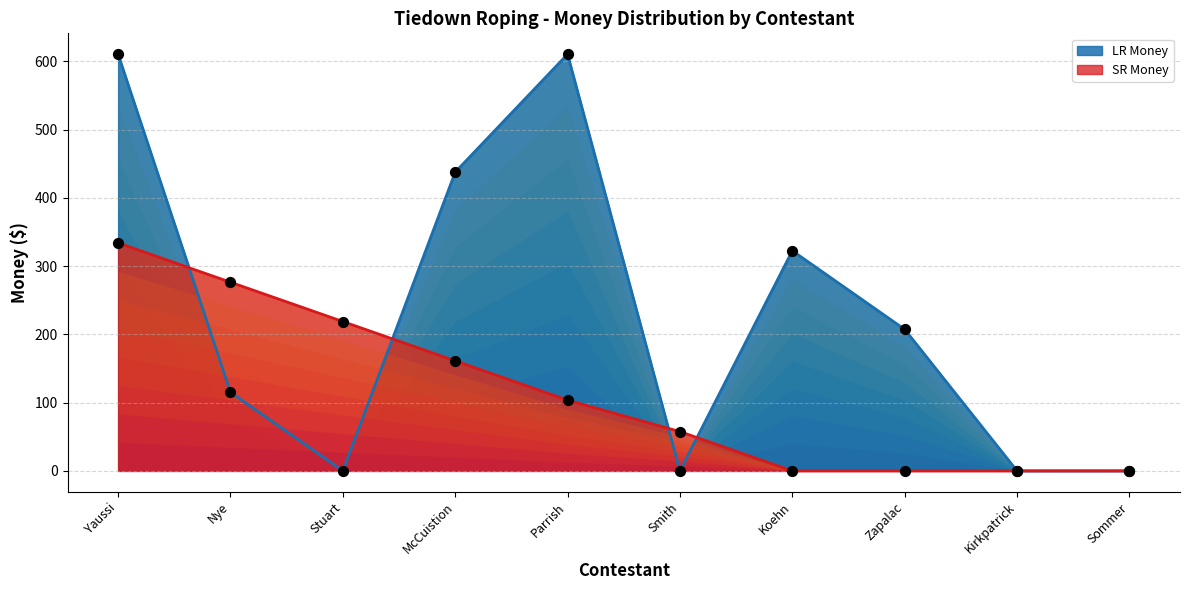

Which series has the widest spread of Y values?

LR Money